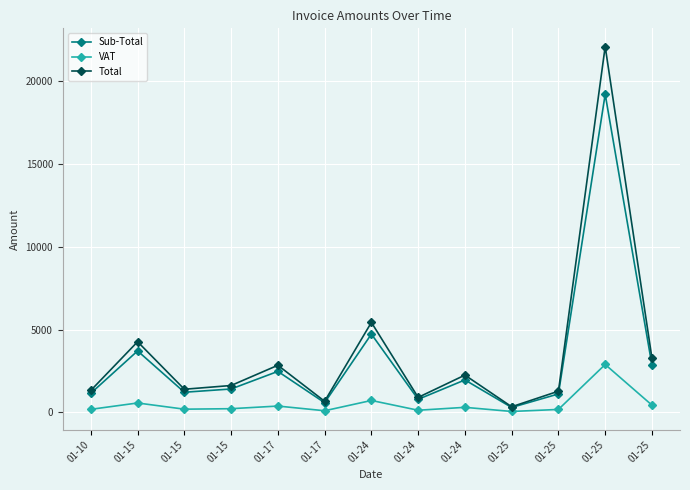

How many lines are shown in the chart?

3